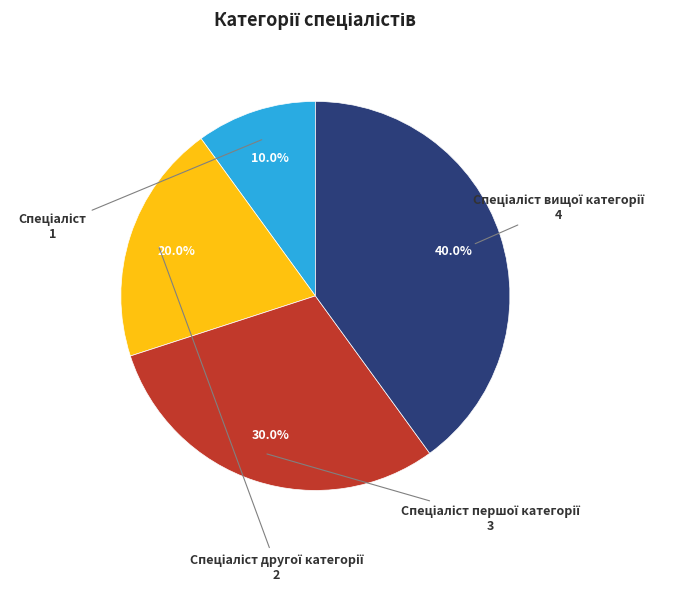

Is there any slice that represents more than half of the pie?

No